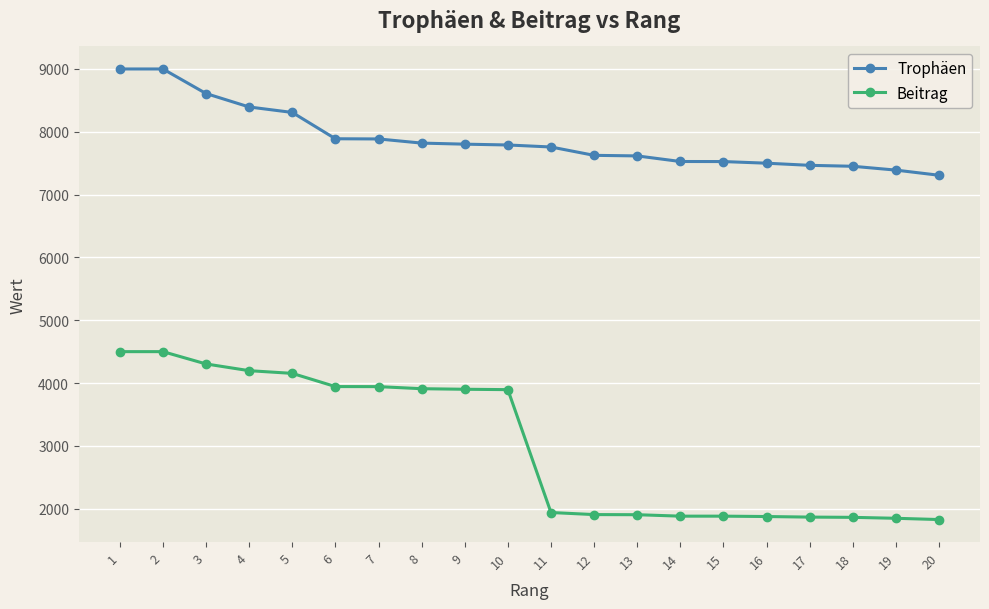

Where is Trophäen nearest to the value 8154?

5